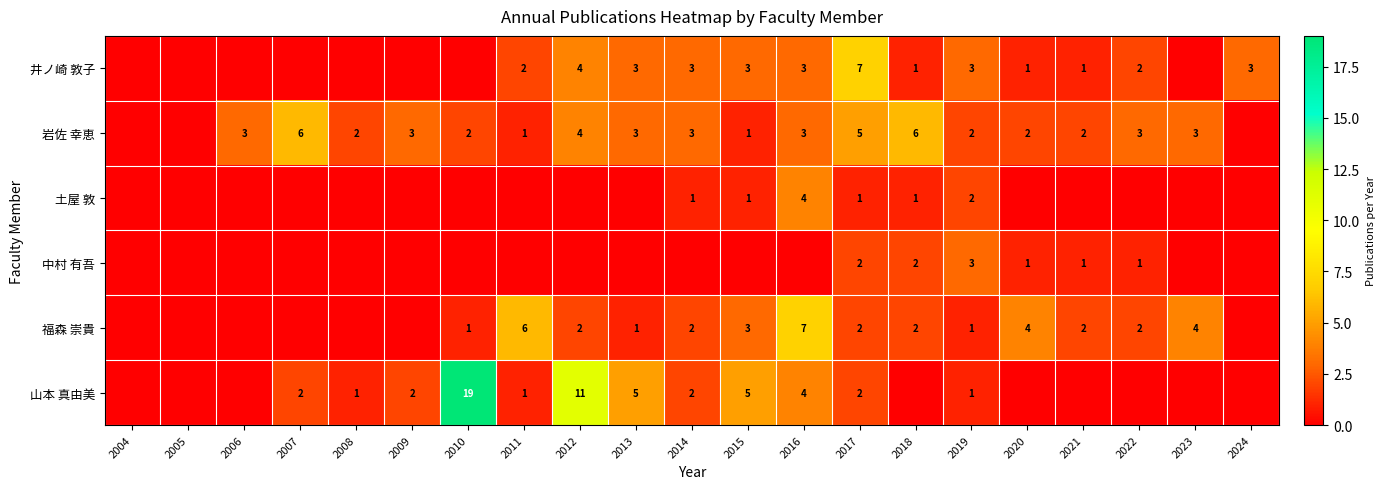

Is it true that 岩佐 幸恵 equals 3 at 2022?

True